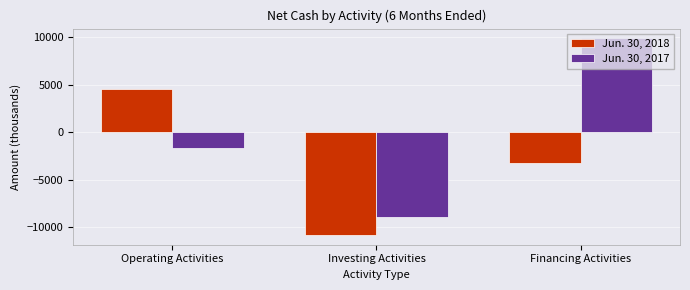

Reading left to right, list all the values displayed in this chart.

Jun. 30, 2018: 4558	-10792	-3262
Jun. 30, 2017: -1642	-8955	9861